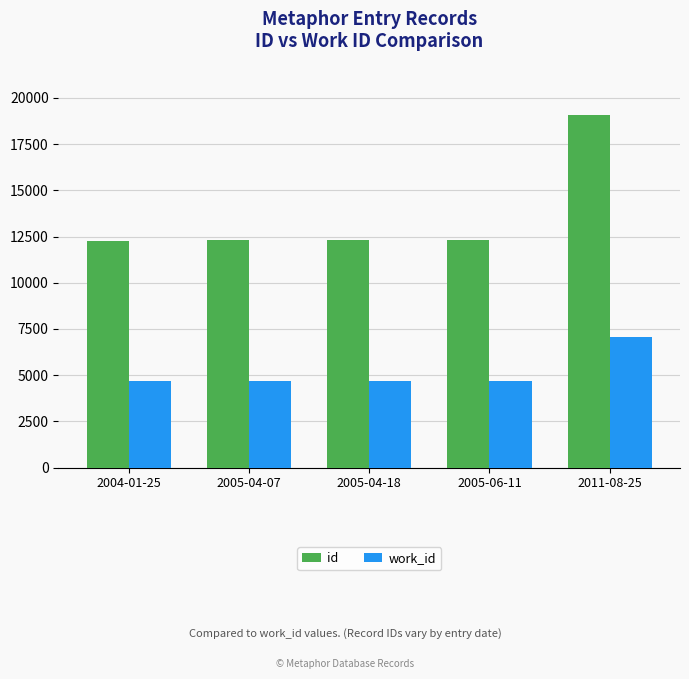

True or false: id has a value of 5296 at 2005-04-18.

False